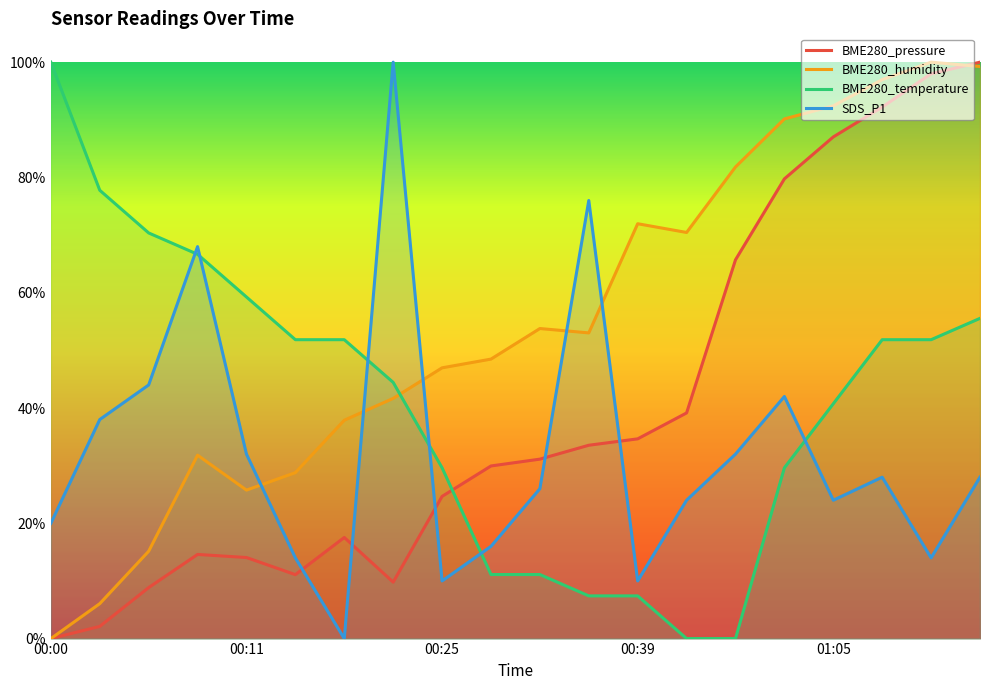

The BME280_humidity series shows 0.5 at 00:37. True or false?

True